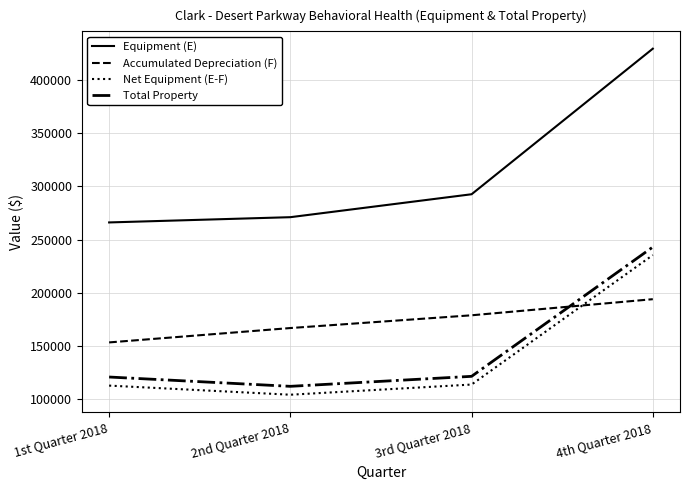

True or false: Equipment (E) has more than 2 interior local peaks.

False